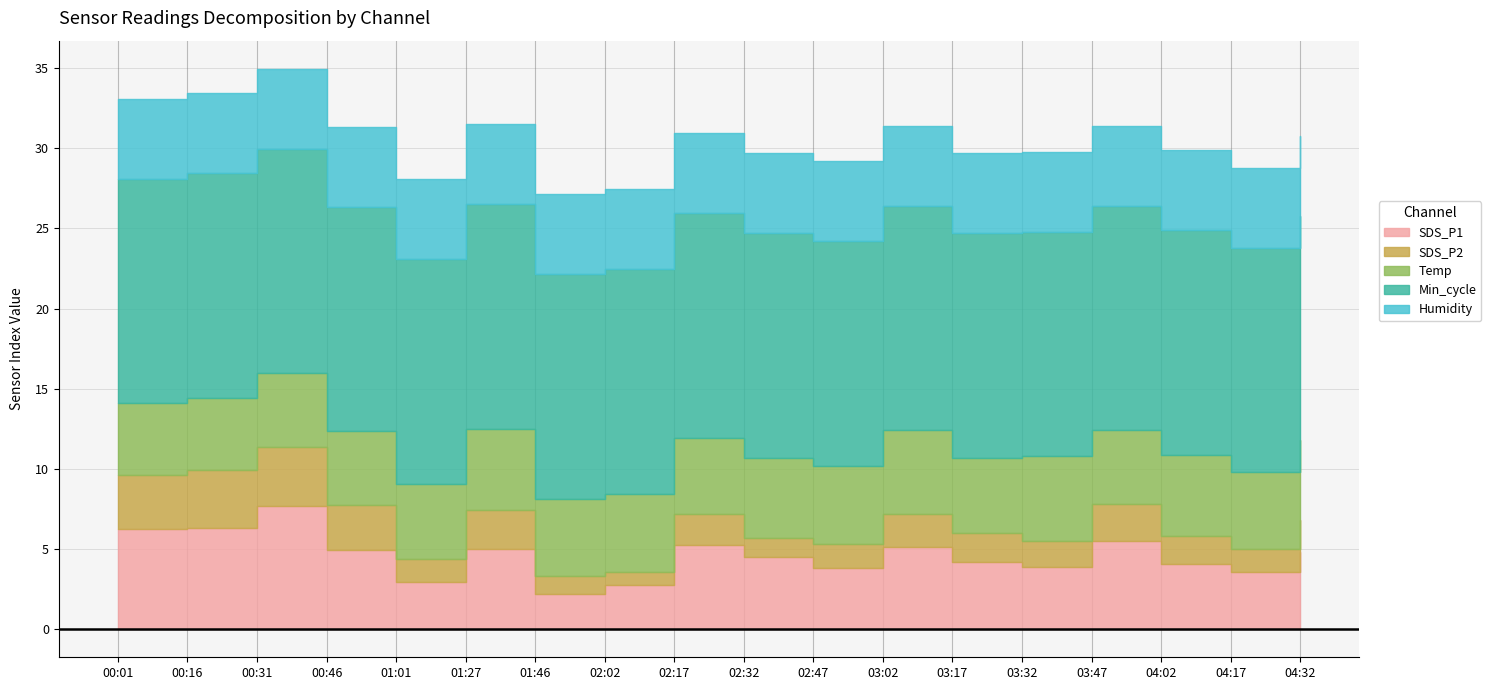

Which series has the largest range (max minus min)?

SDS_P1